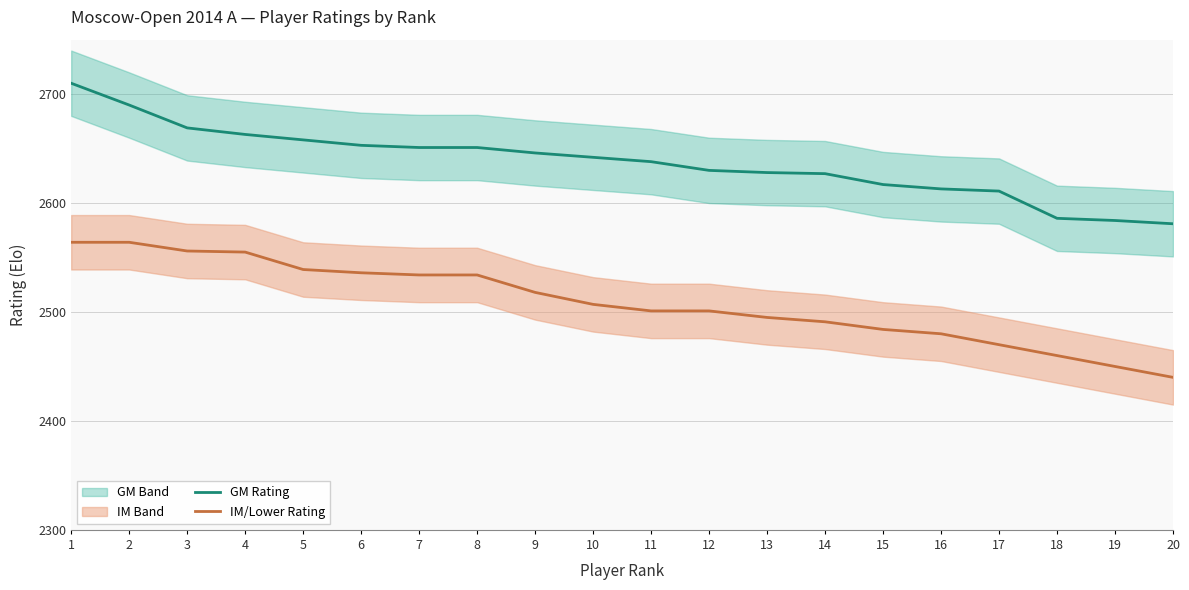

True or false: IM/Lower Rating and GM Rating cross at least once.

False